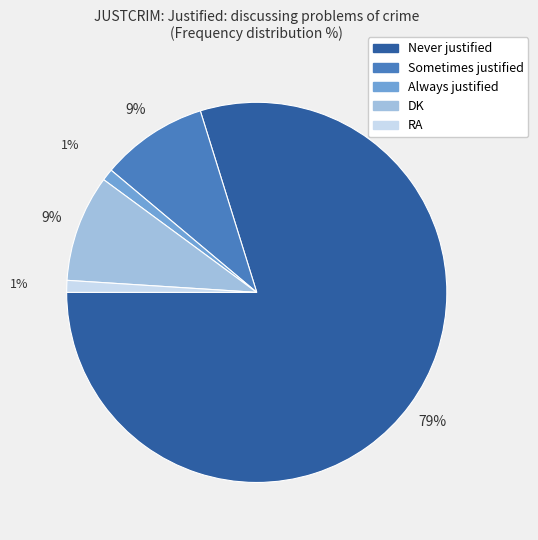

Does Never justified account for over 50% of the chart?

Yes